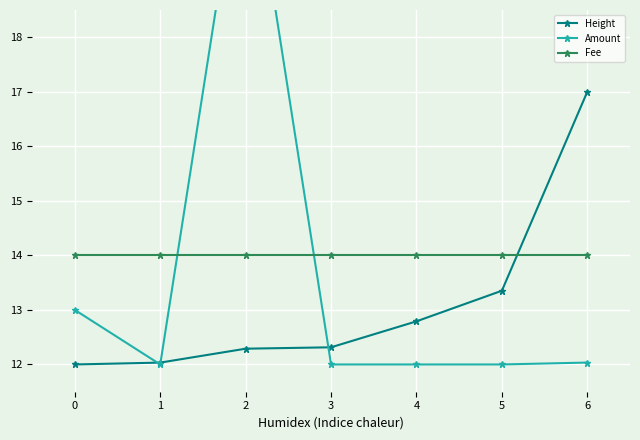

Reading left to right, what are all the values shown in this chart?

Height: 12.0	12.0	12.3	12.3	12.8	13.4	17.0
Amount: 13.0	12.0	22.0	12.0	12.0	12.0	12.0
Fee: 14.0	14.0	14.0	14.0	14.0	14.0	14.0